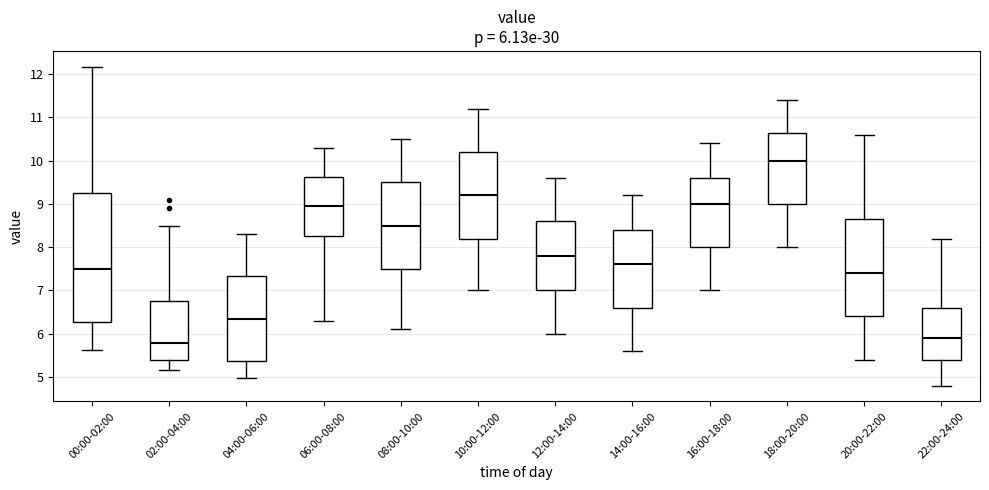

Which box's median line is the highest?

18:00-20:00